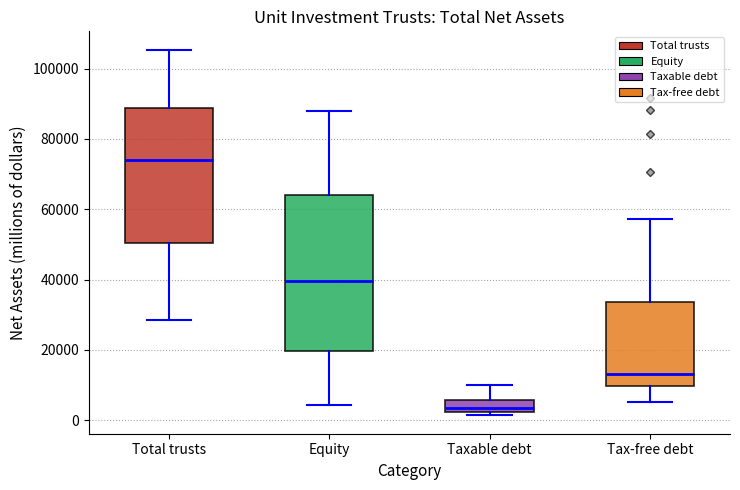

Which box has the lowest median line?

Taxable debt